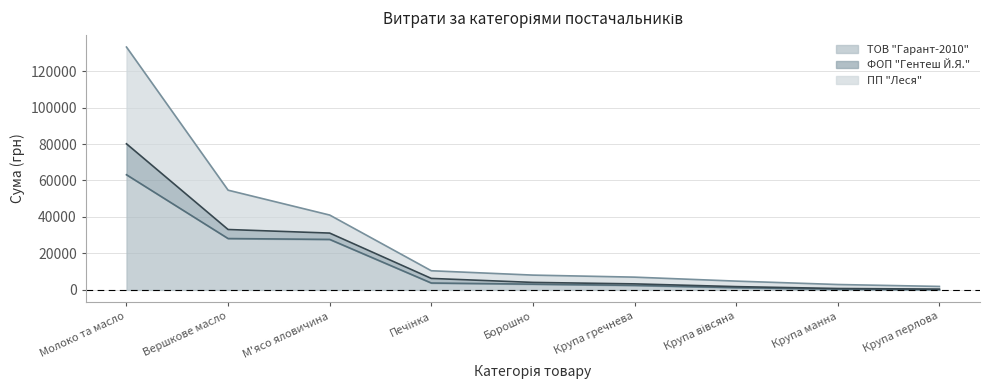

How many lines are shown in the chart?

3